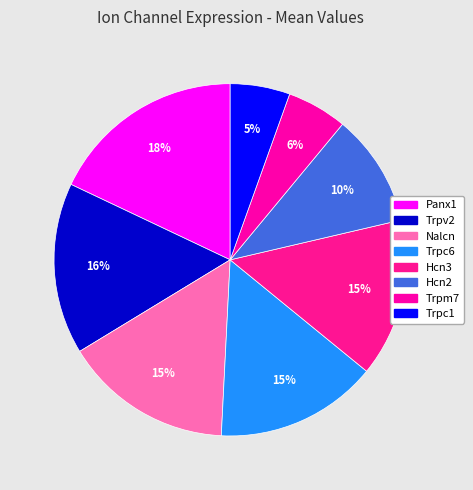

How many segments does this pie chart have?

8